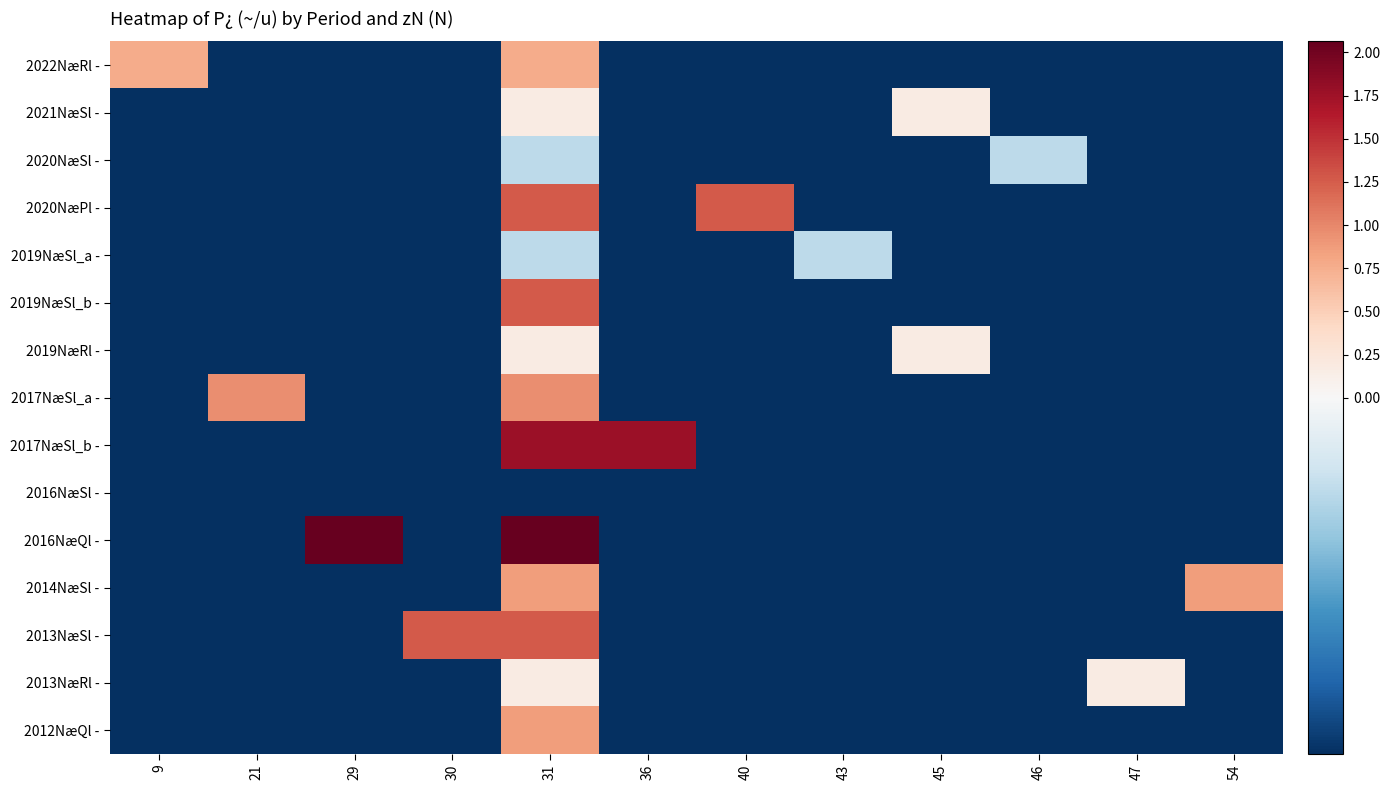

Between 29 and 40, which series saw the biggest shift?

2016NæQl -